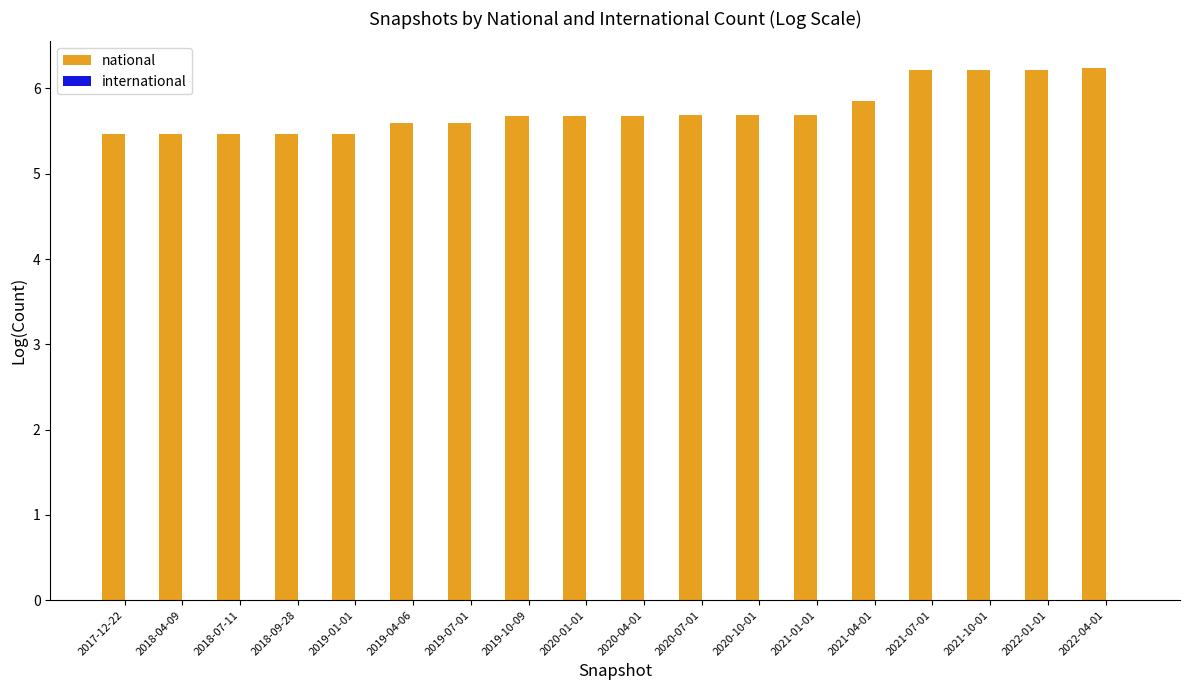

What is the difference between the maximum and second lowest values?

0.8